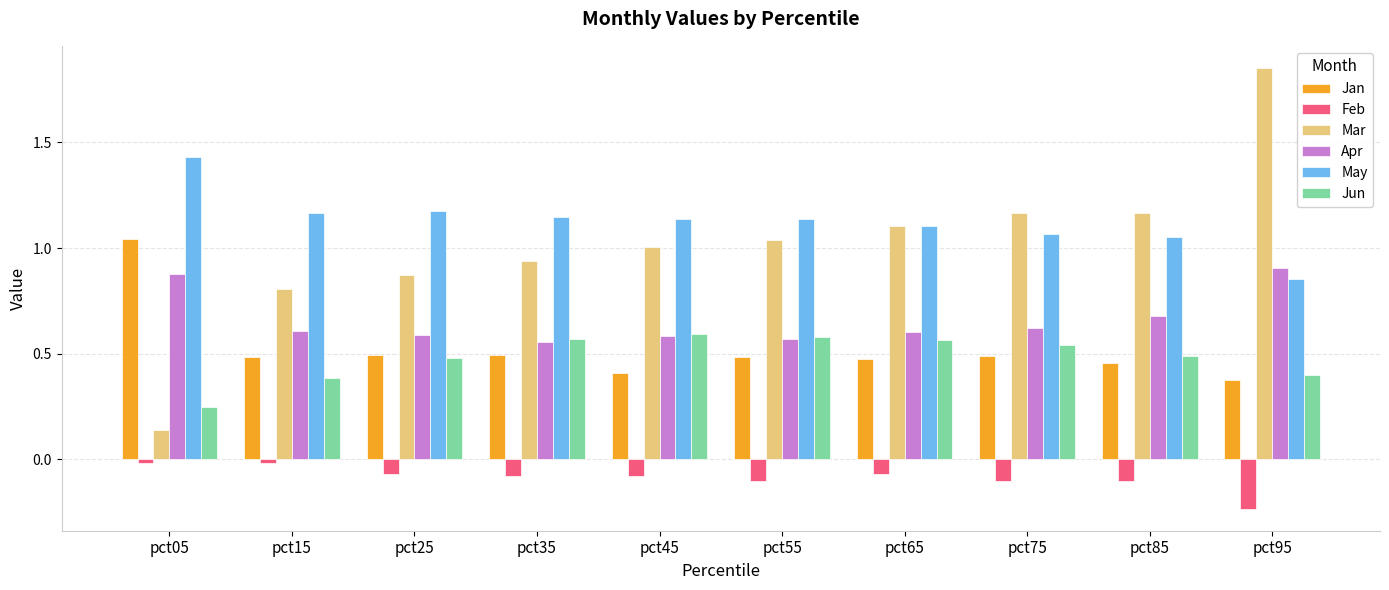

List the series in order of their peak value, lowest first.

Feb, Jun, Apr, Jan, May, Mar